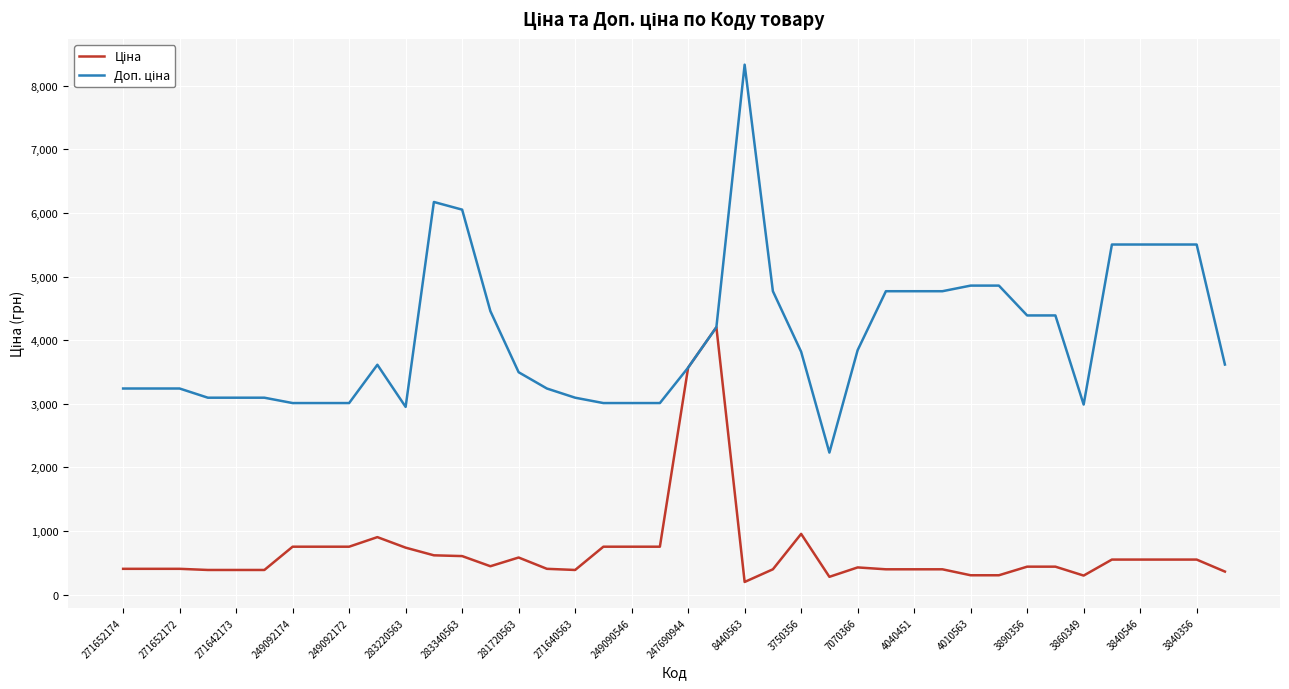

What is the difference between the maximum and minimum values in the Доп. ціна series?

6100.4